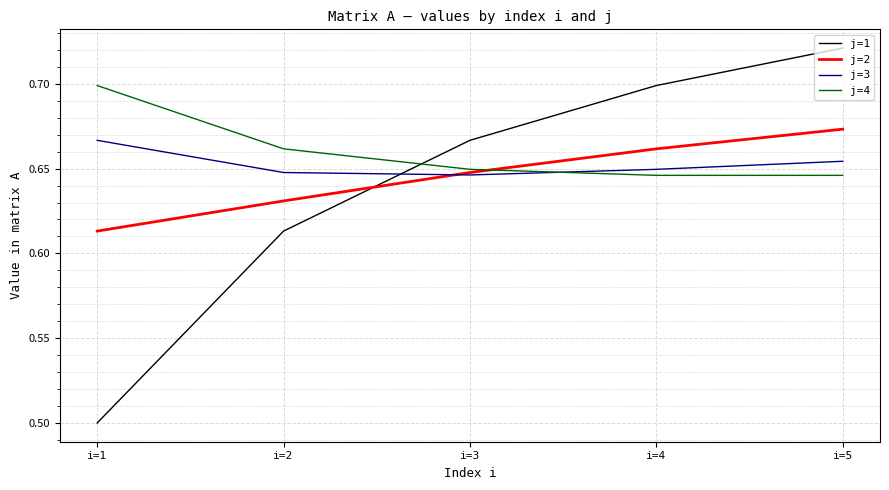

Does the chart display data point markers on the line(s)?

No